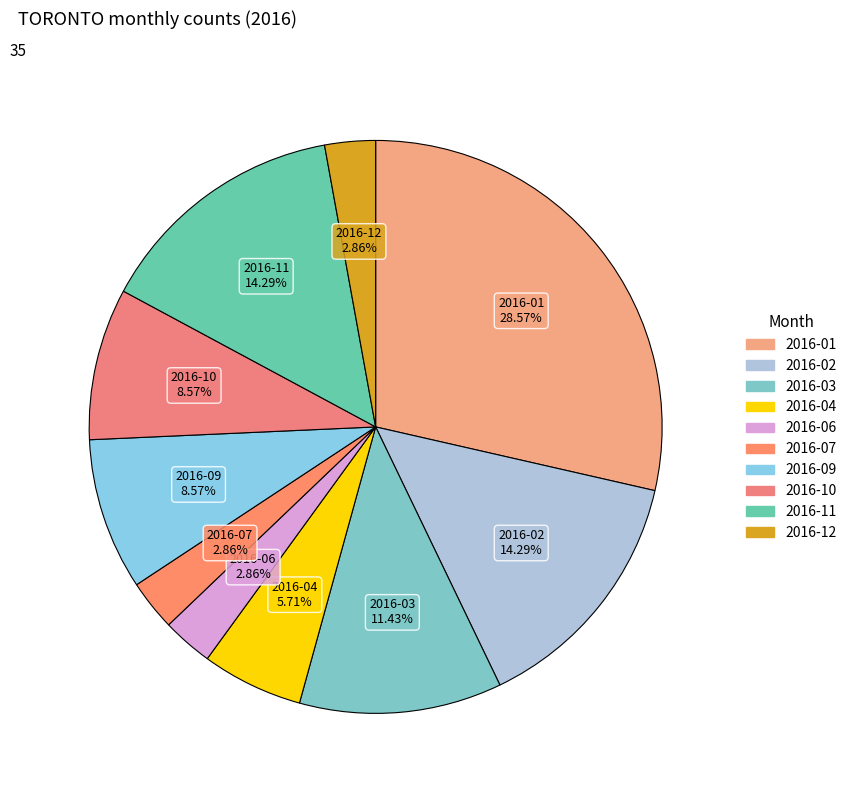

To the nearest percent, what is the difference between the largest and smallest slice percentages?

26%